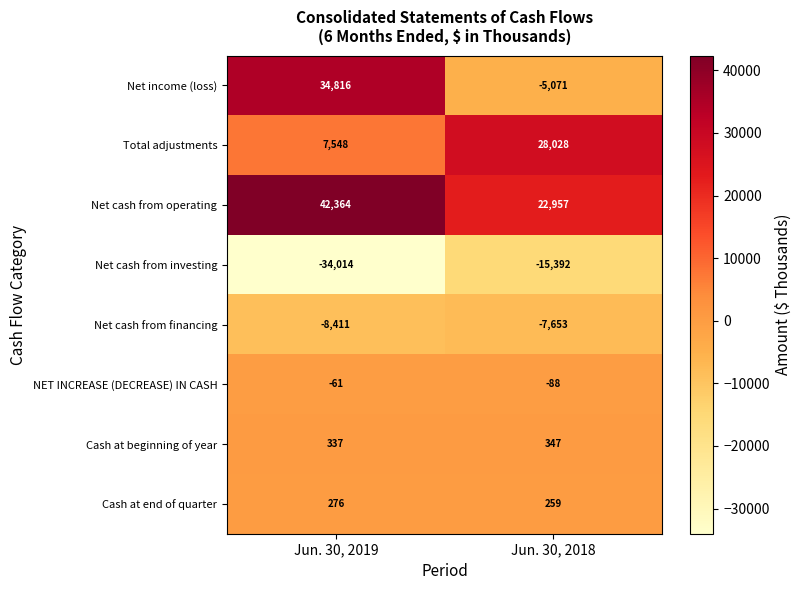

What is the difference between the Net cash from operating values at Jun. 30, 2019 and Jun. 30, 2018?

19407